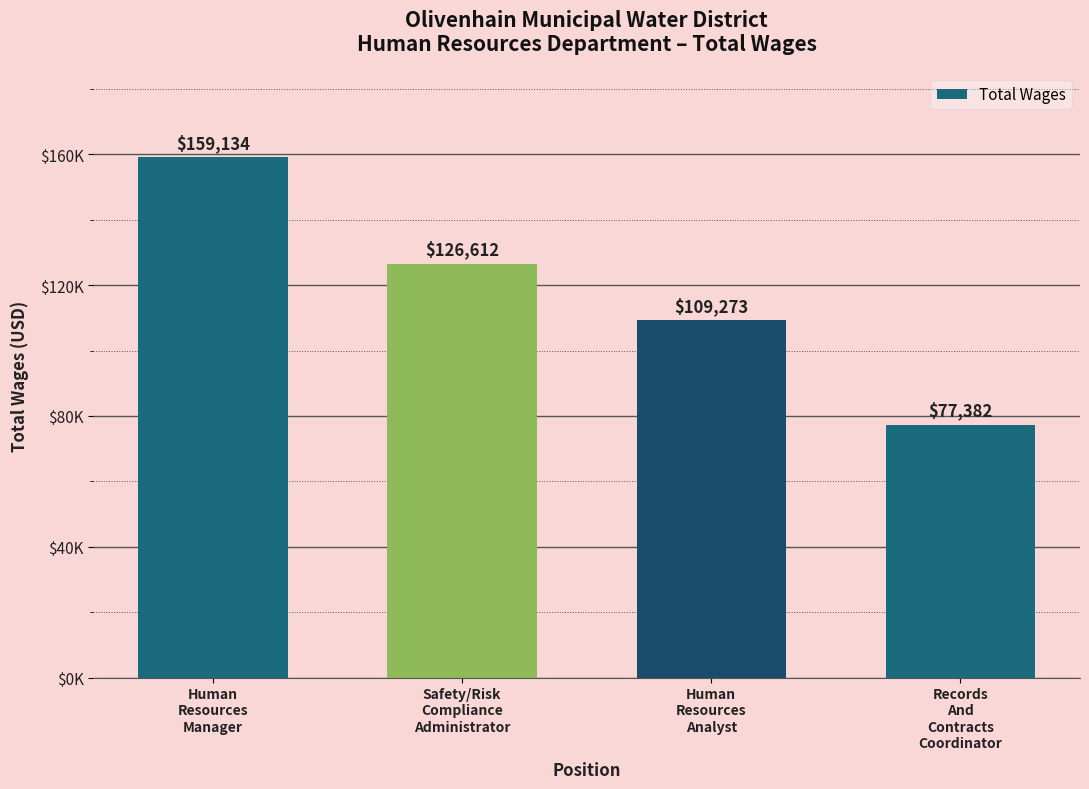

List the labels in order of value, smallest first.

Records
And
Contracts
Coordinator, Human
Resources
Analyst, Safety/Risk
Compliance
Administrator, Human
Resources
Manager